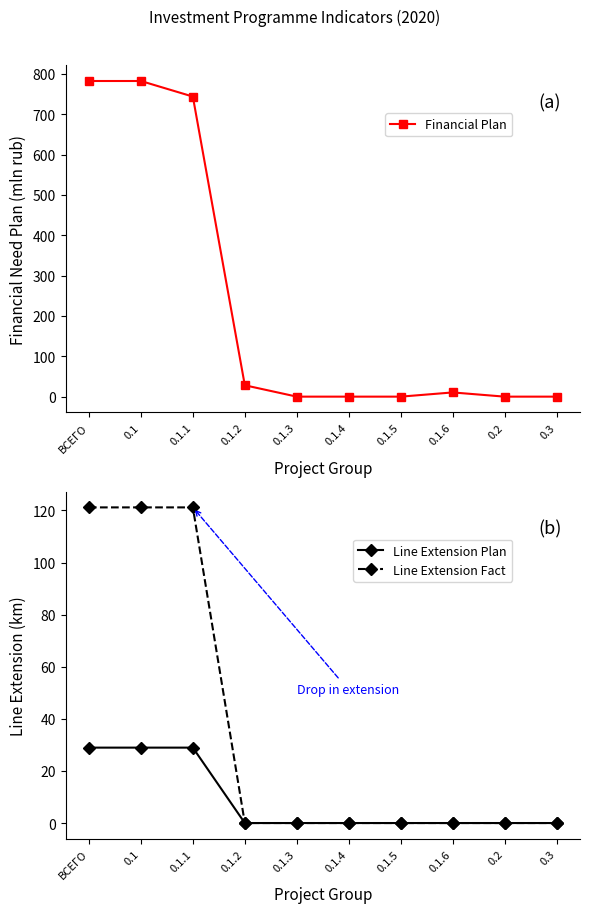

The Line Extension Plan series shows 28.9 at 0.1.1. True or false?

True